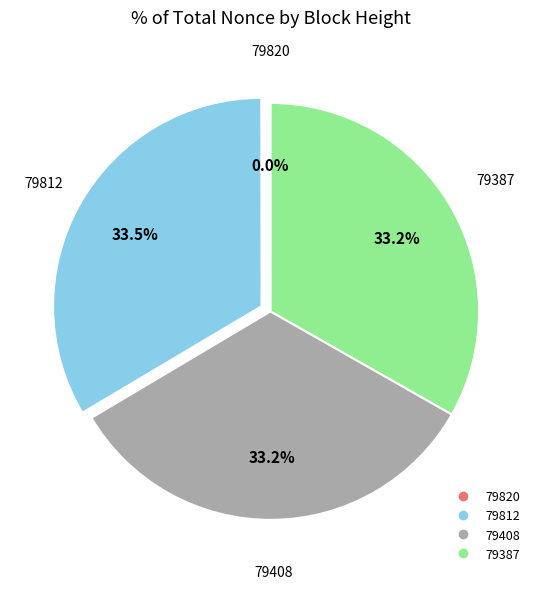

Does any single category account for the majority?

No